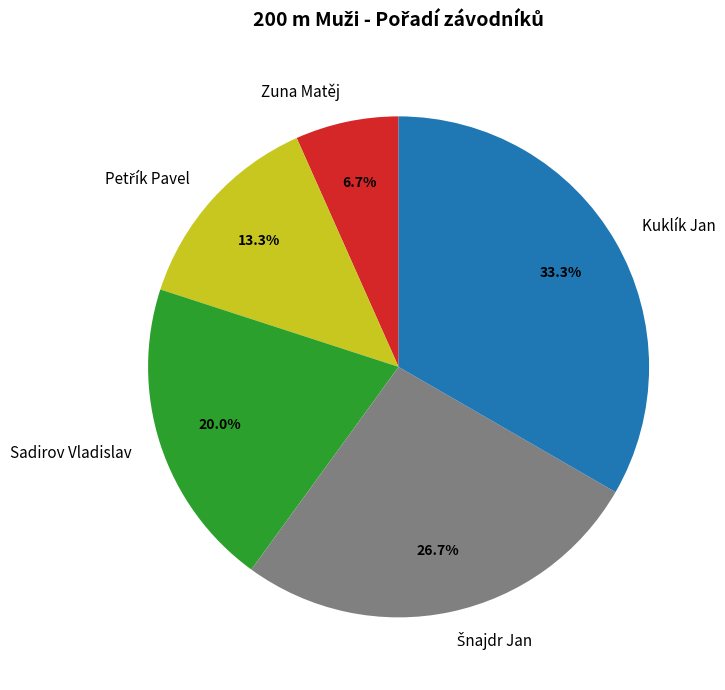

To the nearest percent, what is the average slice percentage?

20%